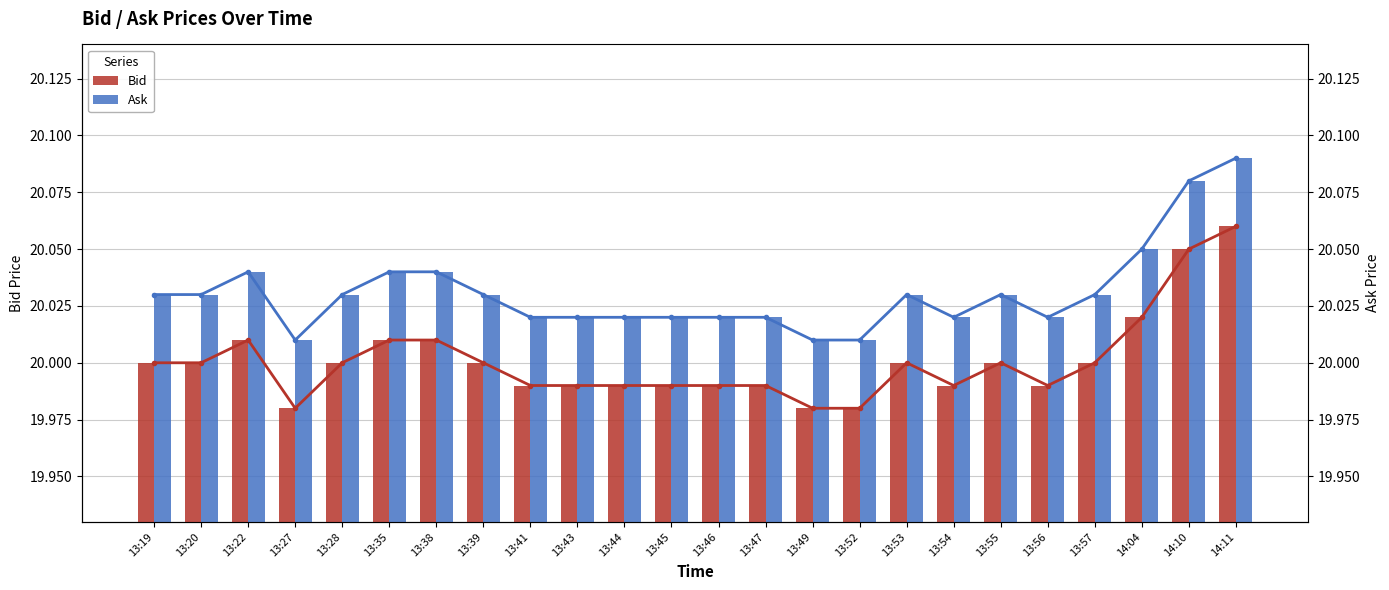

What is the difference between the maximum and minimum values in the Ask (line) series?

0.1